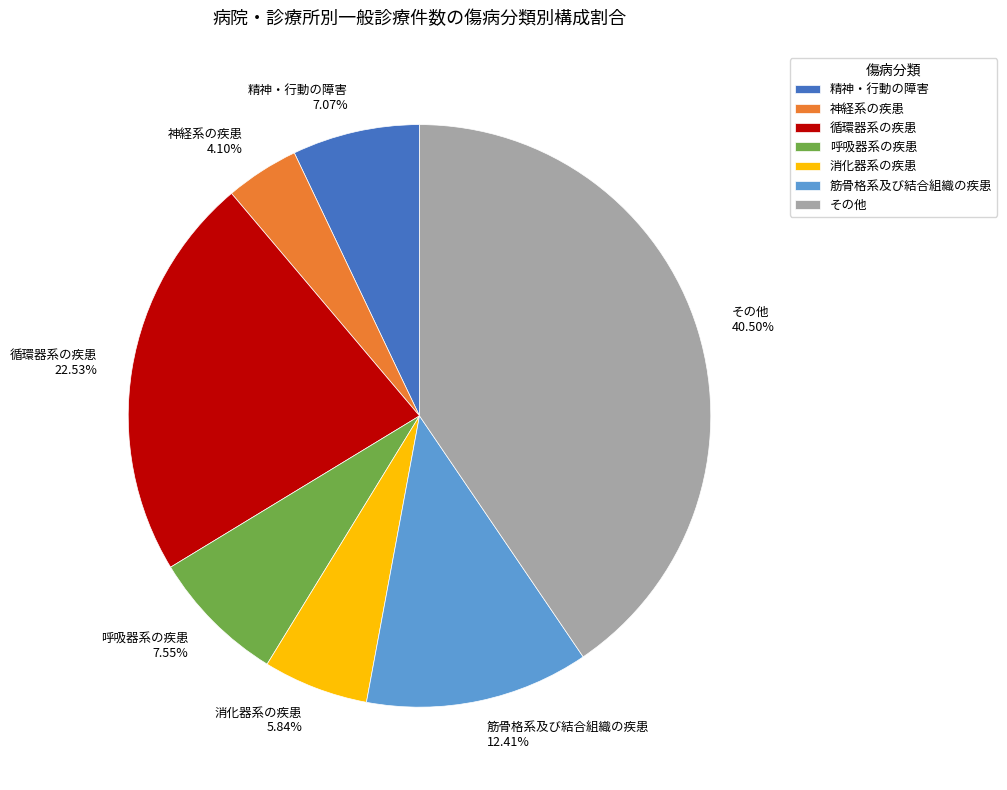

How many segments does this pie chart have?

7